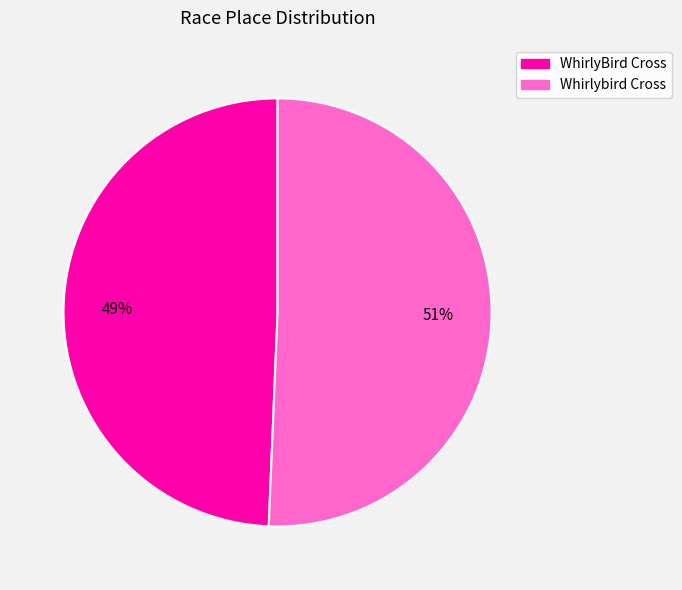

Is the sum of Whirlybird Cross and WhirlyBird Cross greater than half?

Yes